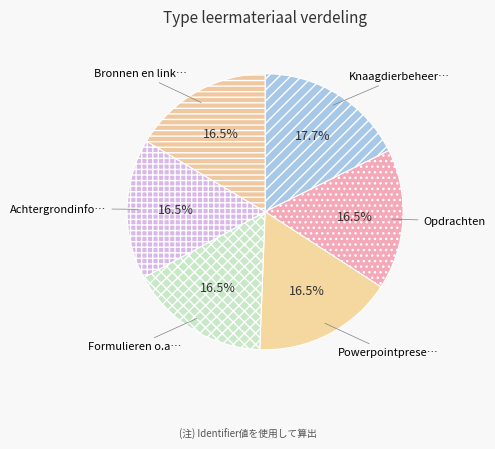

Count the number of slices in the pie.

6